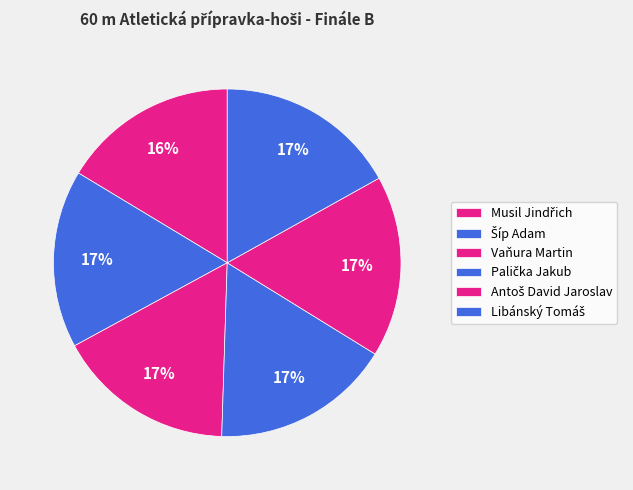

What percentage is the Antoš David Jaroslav slice, to the nearest percent?

17%